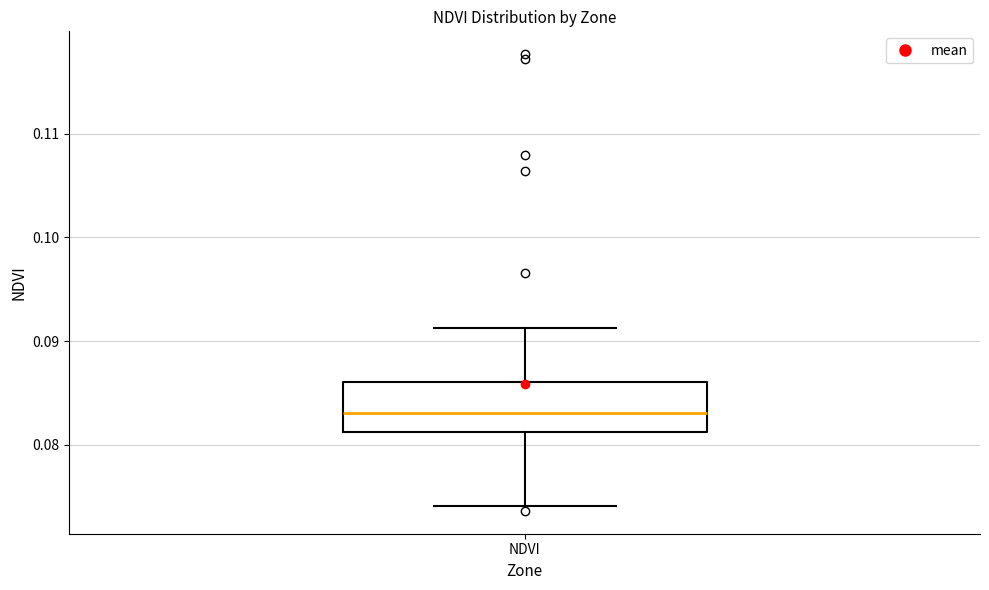

Transcribe this box plot: give where the median line is, the range the box spans, and where the two whiskers end, as read against the y-axis. The values are not printed on the chart, so give them approximately, as read against the axis.

median 0.083, box 0.081 to 0.086, whiskers 0.074 to 0.091